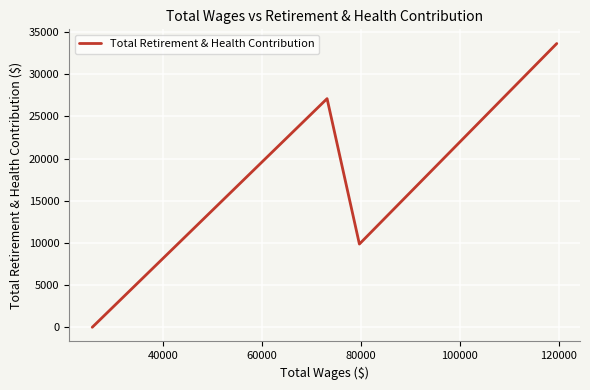

What is the sum of all values?

70591